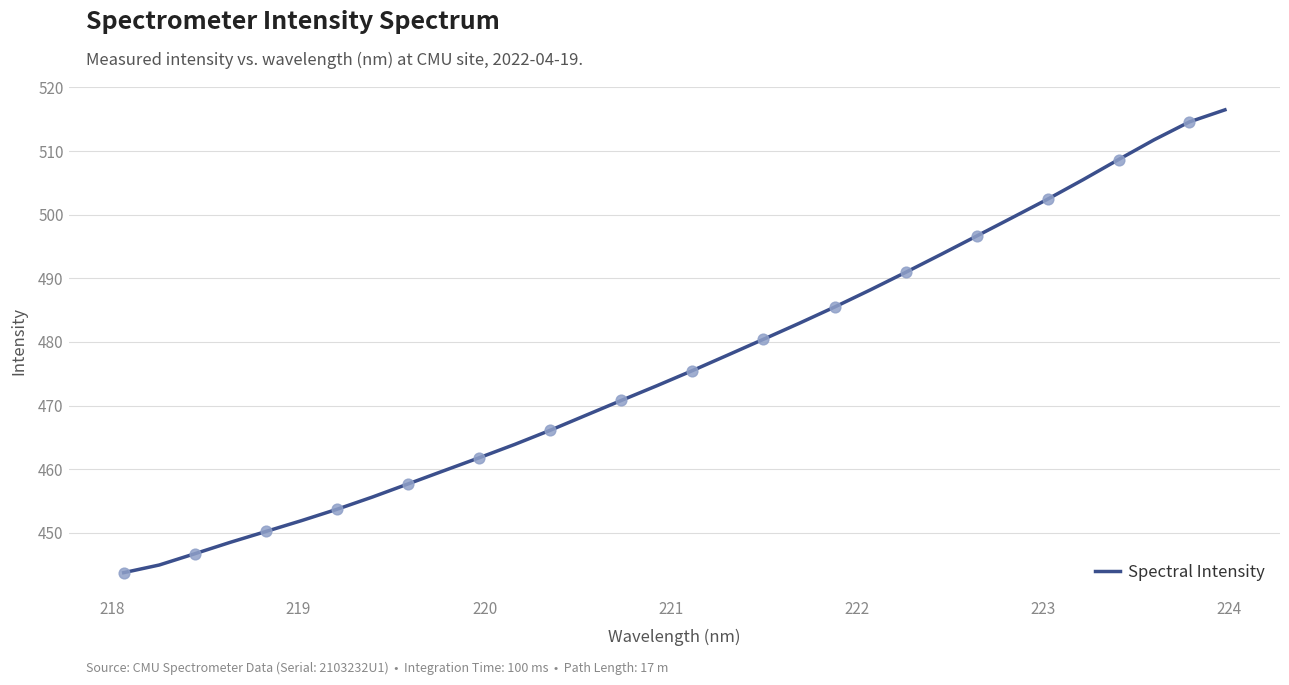

What is the difference between the maximum and minimum values?

72.7